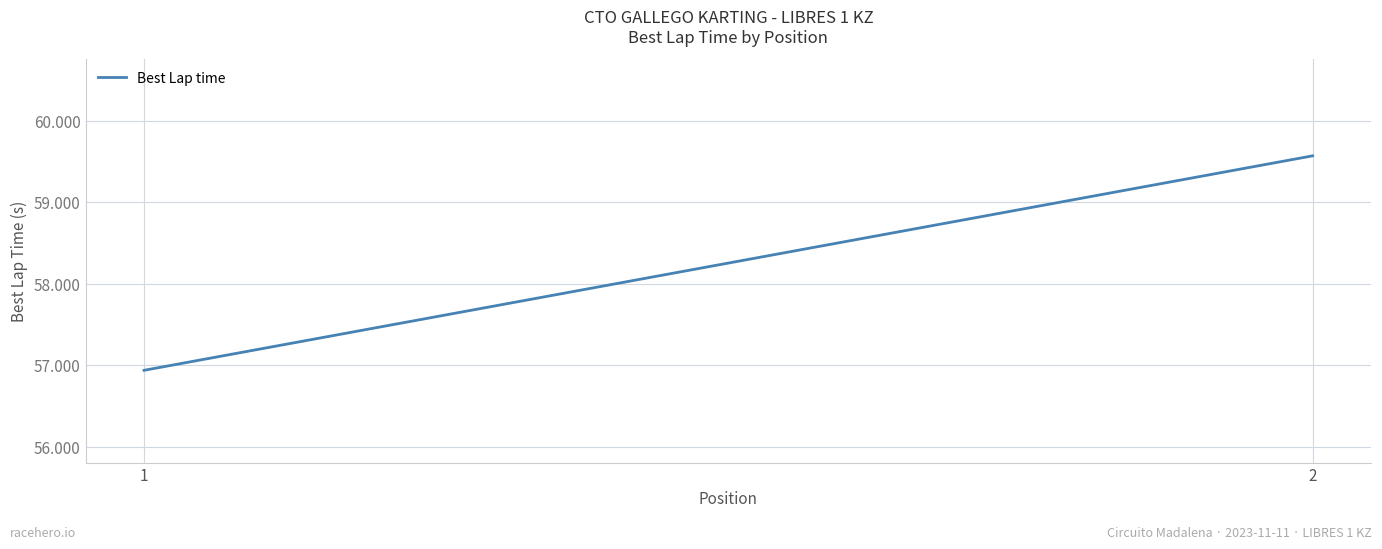

Rank the categories by value from highest to lowest.

2, 1